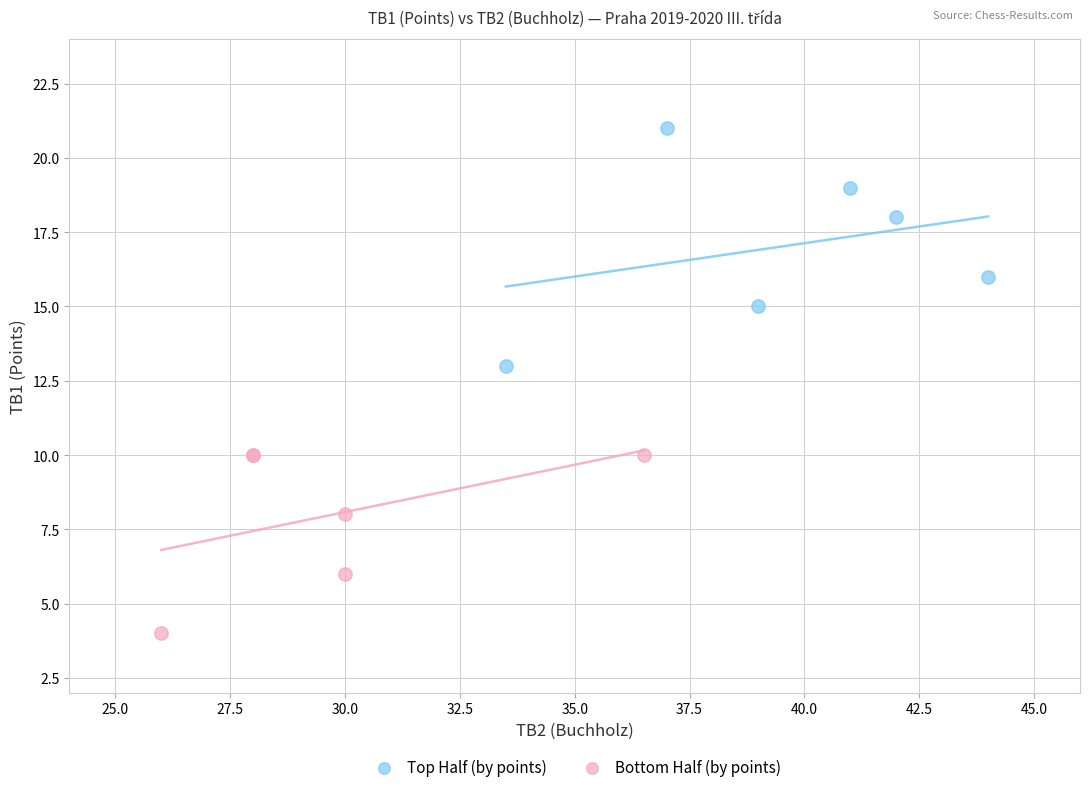

Which series contains the lowest Y value?

Bottom Half (by points)